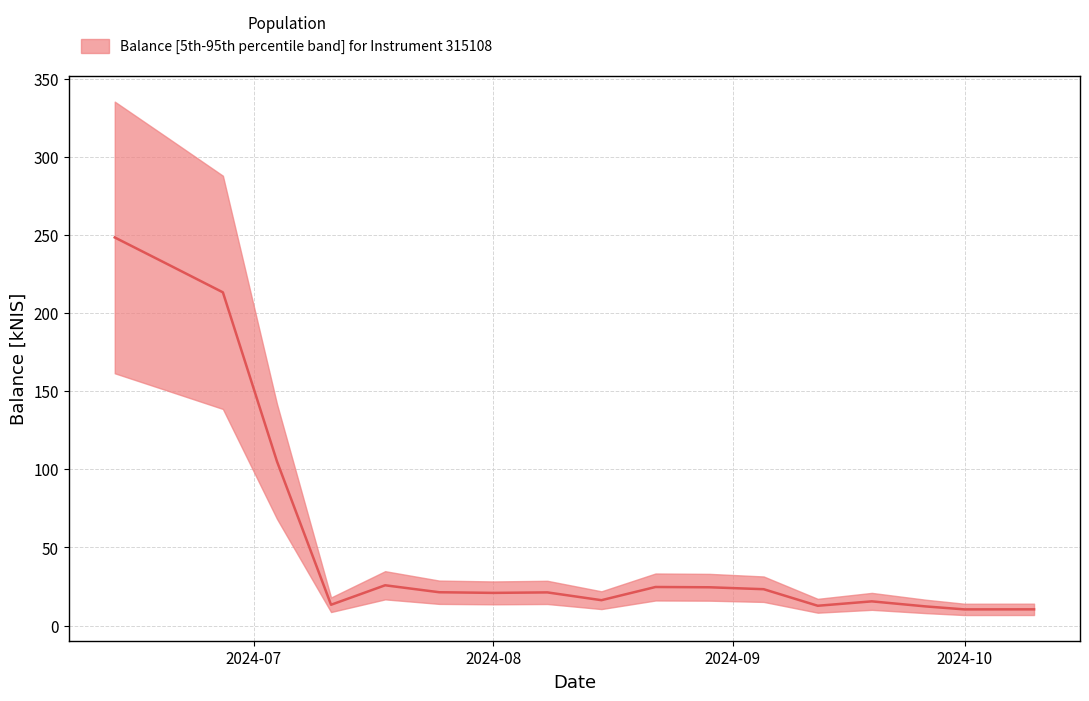

How many interior local valleys (lower than both neighbors) does the data have?

5